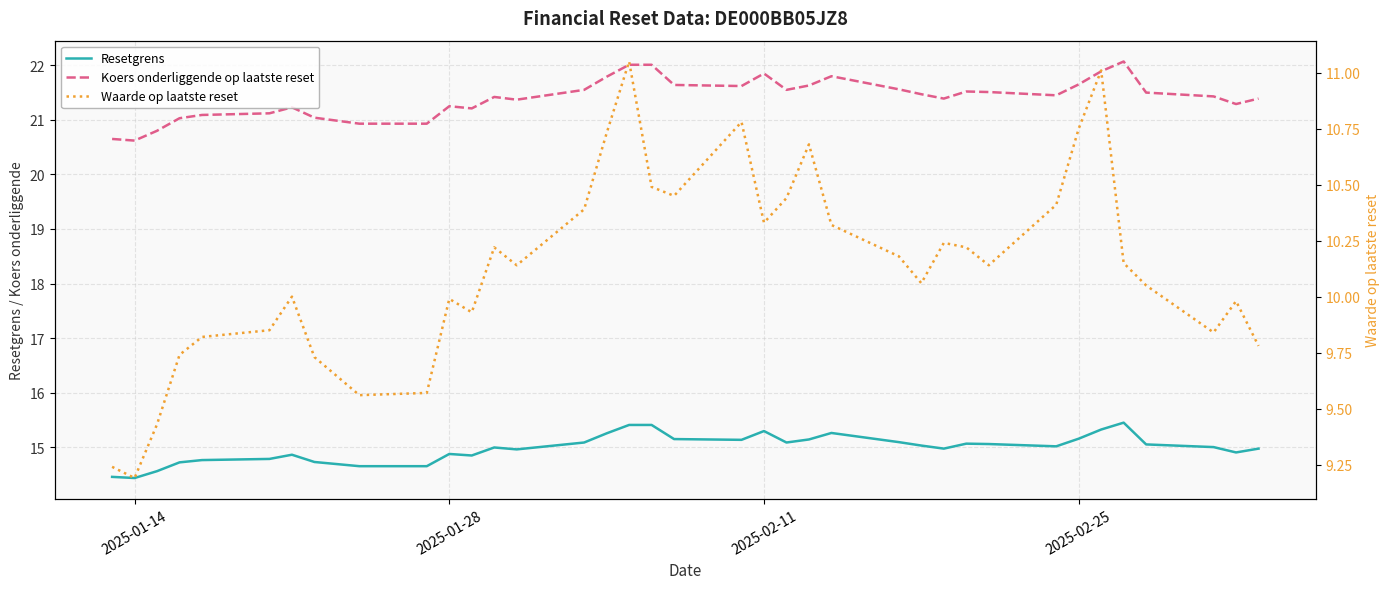

What is the maximum value shown in the chart?

22.1